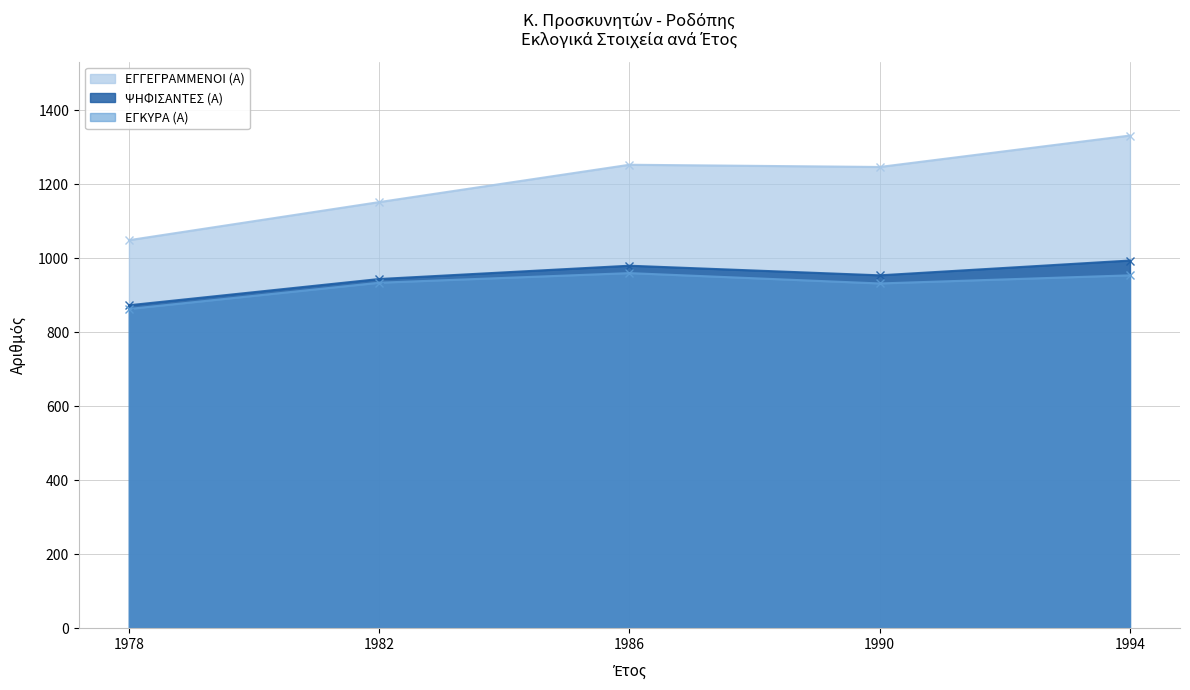

True or false: ΕΓΓΕΓΡΑΜΜΕΝΟΙ (Α) and ΨΗΦΙΣΑΝΤΕΣ (Α) cross at least once.

False